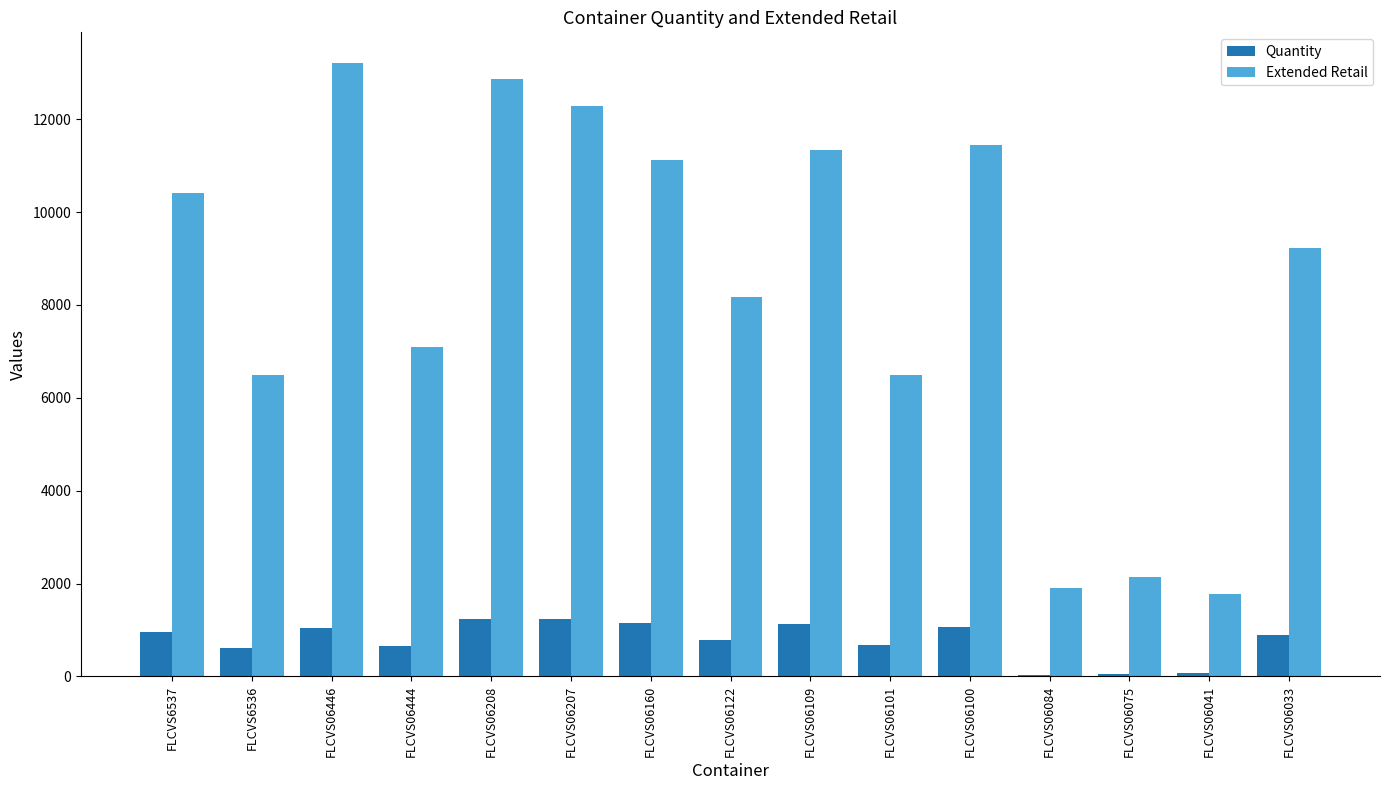

Count the number of data series in this chart.

2